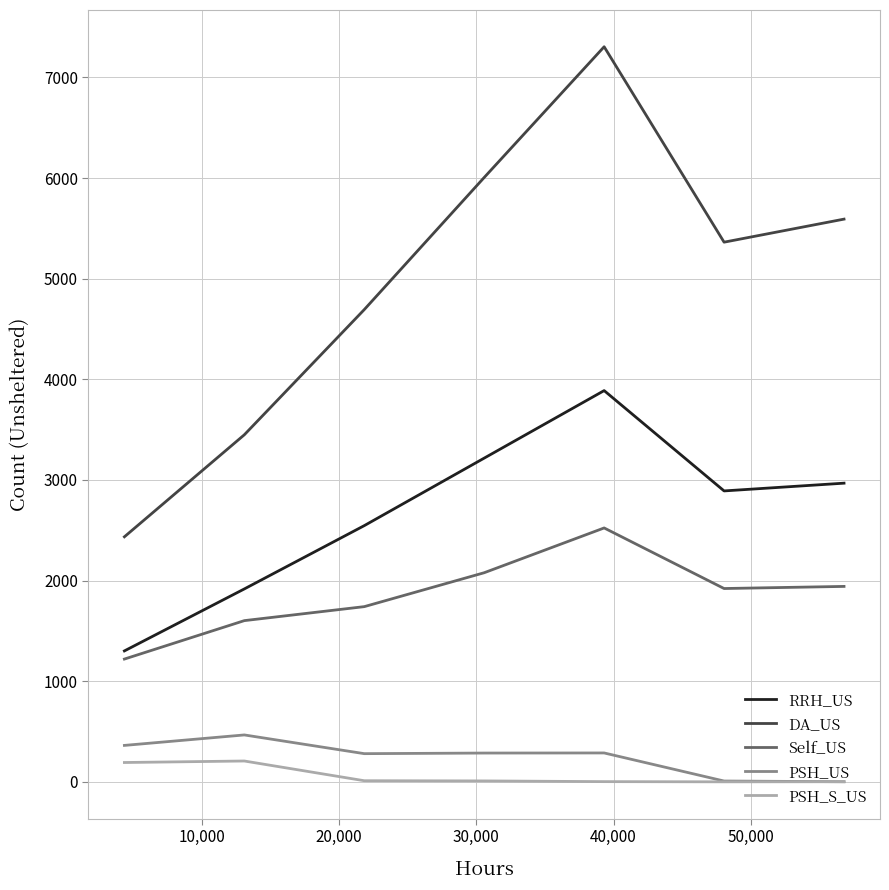

Which series has the largest total across all categories?

DA_US